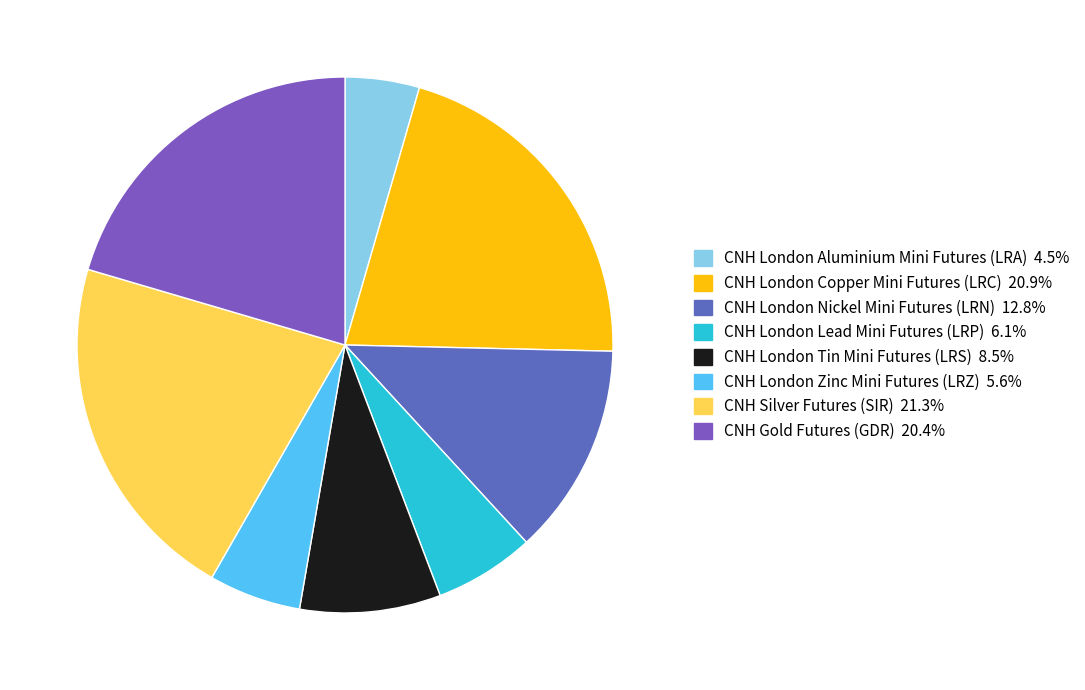

To the nearest percent, what percentage of the pie is CNH Gold Futures (GDR)?

20%